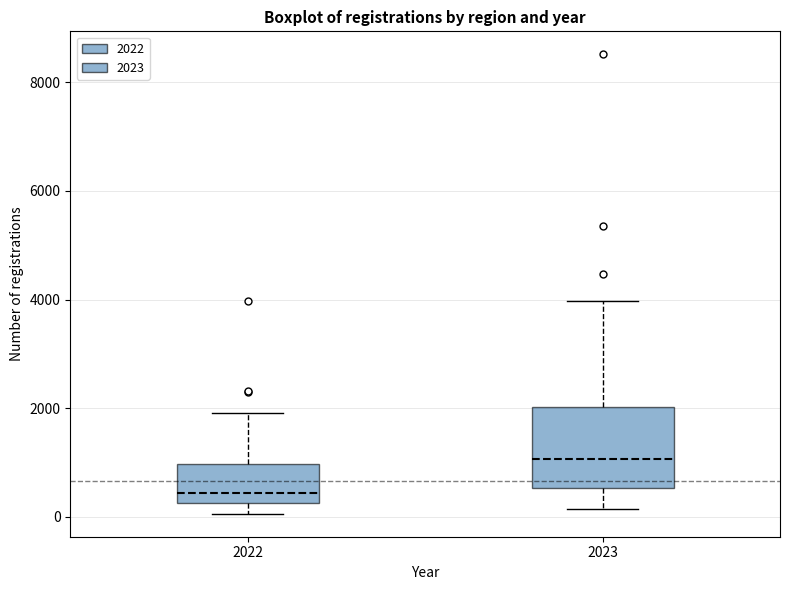

Which box's median line is the highest?

2023